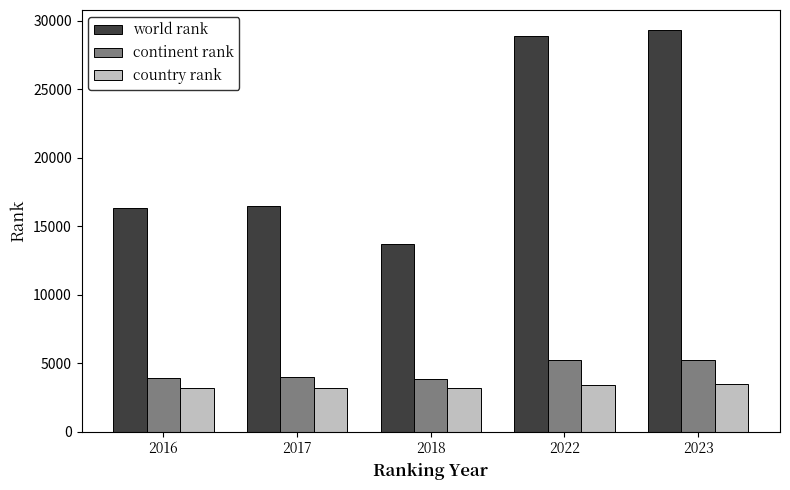

The world rank series shows 28849 at 2022. True or false?

True